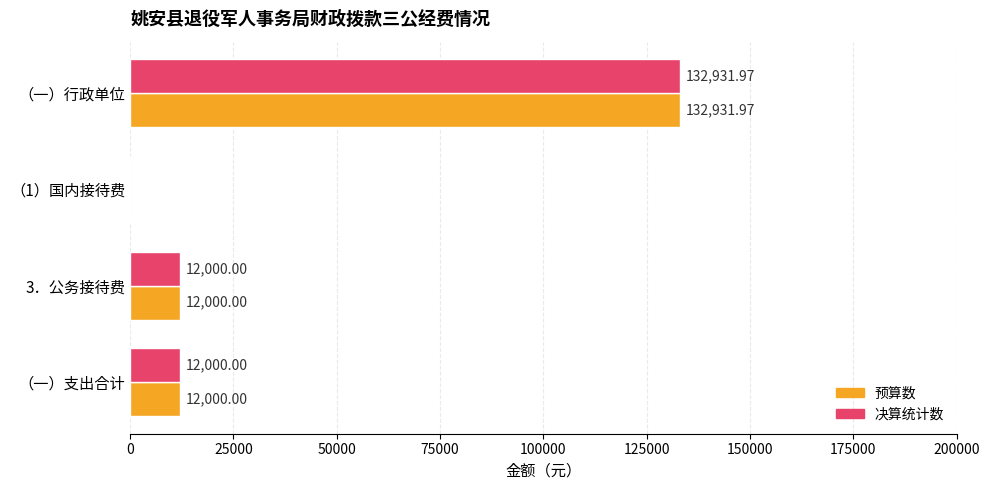

At which category does the chart reach its peak across all series?

（一）行政单位